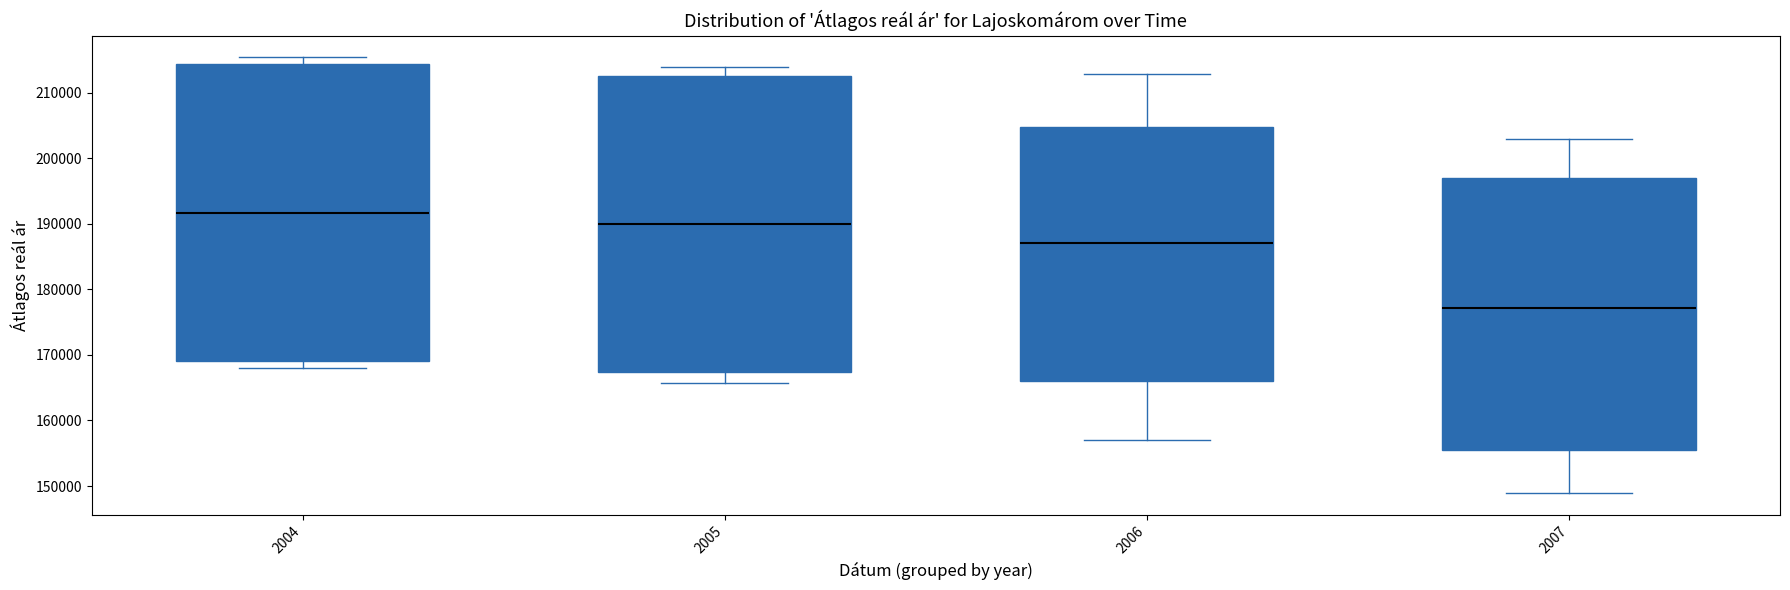

Where does the upper whisker of the box at x = 2006 end on the y-axis? The values are not printed on the chart, so give them approximately, as read against the axis.

213000